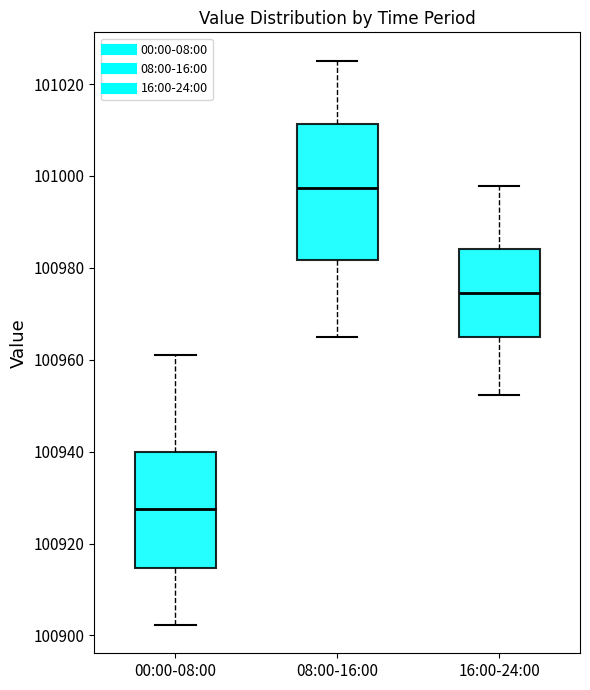

Comparing the boxes themselves (not the whiskers), which one is the tallest?

08:00-16:00